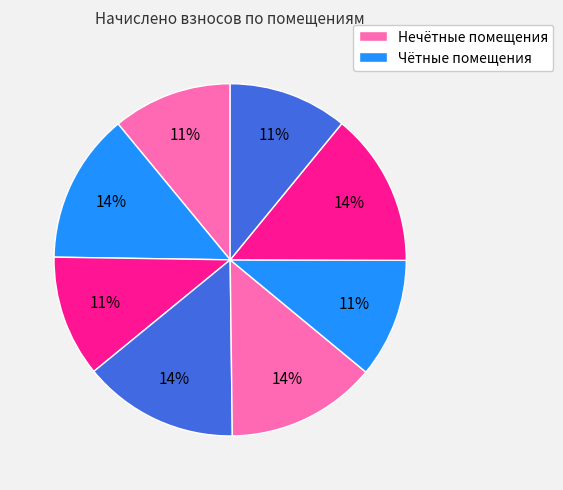

What is the smallest slice in the pie chart?

8